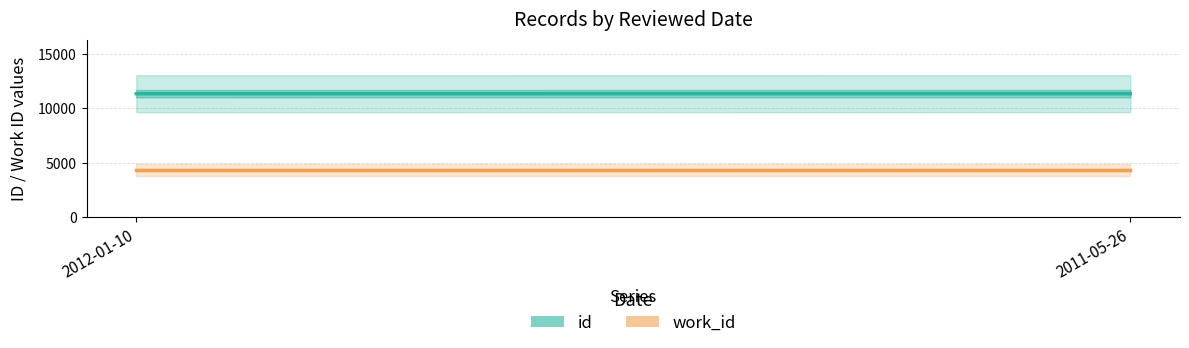

What position from the left is 2011-05-26?

2